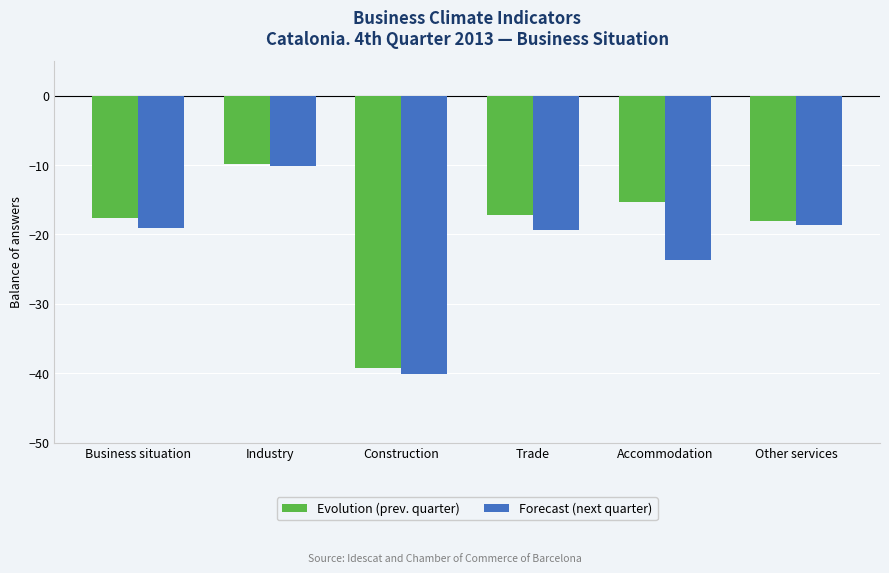

Reading left to right, list all the values displayed in this chart.

Evolution (prev. quarter): Business situation=-17.6	Industry=-9.9	Construction=-39.3	Trade=-17.2	Accommodation=-15.3	Other services=-18.0
Forecast (next quarter): Business situation=-19.1	Industry=-10.2	Construction=-40.1	Trade=-19.4	Accommodation=-23.7	Other services=-18.6